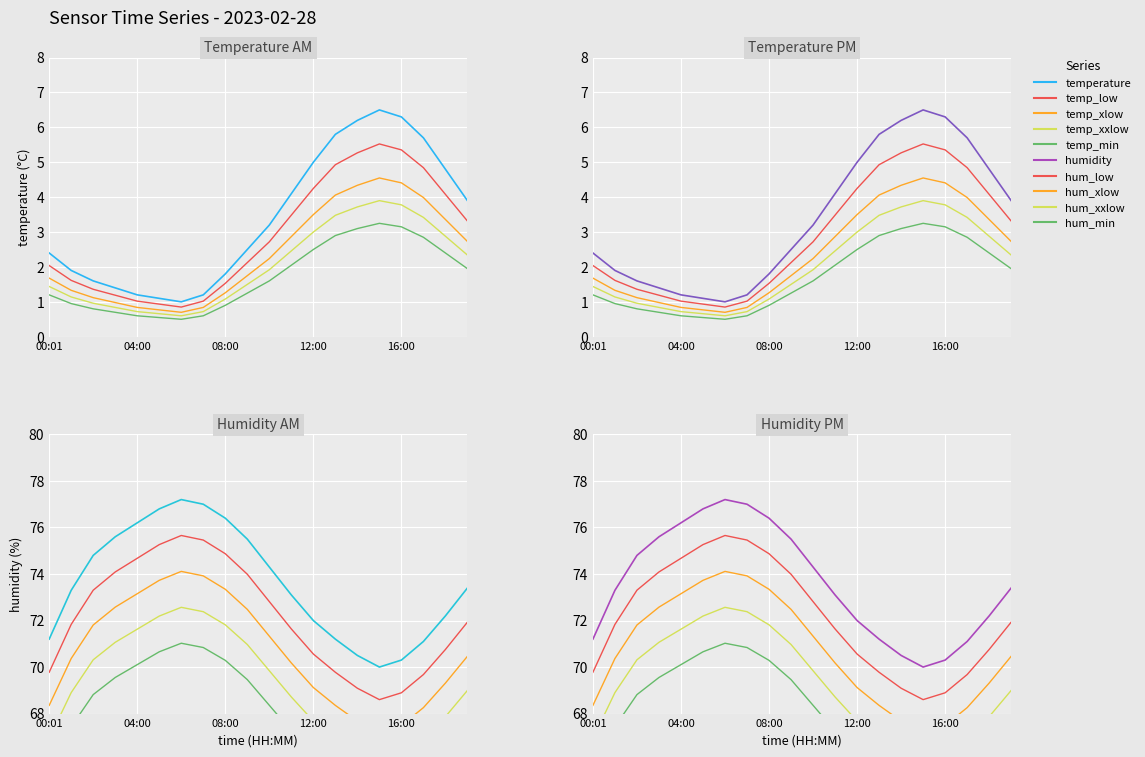

True or false: humidity and temperature intersect in this chart.

False